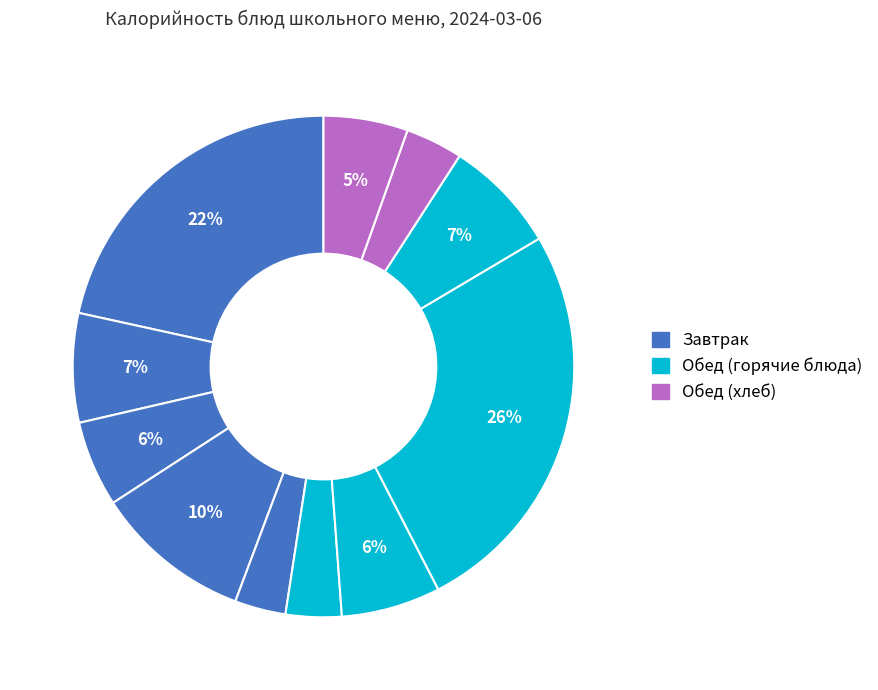

Does any single category account for the majority?

No